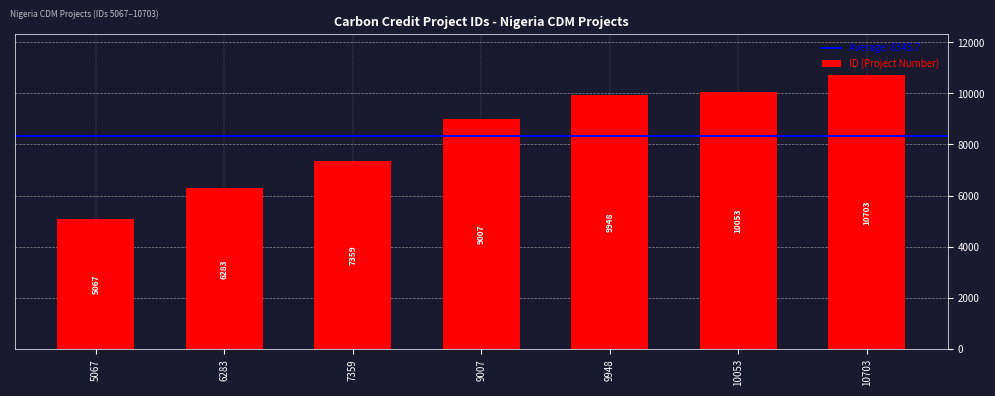

The chart shows a value of 10703 at 10703. True or false?

True